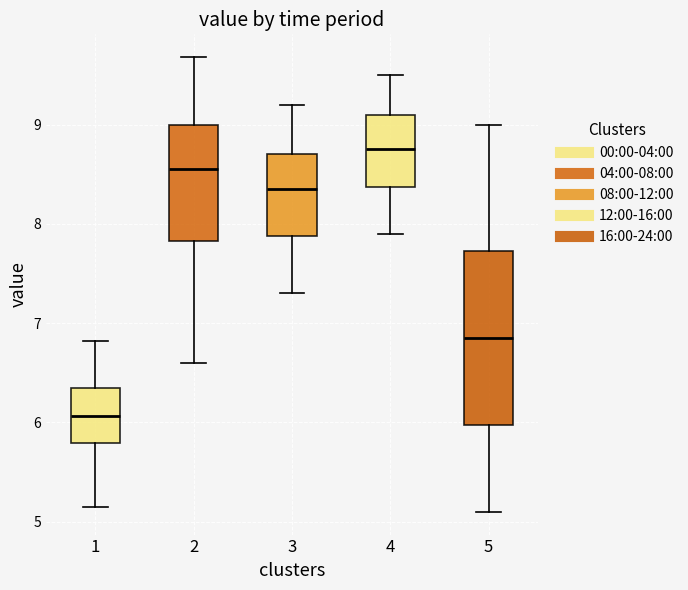

Reading left to right, transcribe this box plot: for each box, give where its median line is, the range the box spans, and where its two whiskers end, as read against the y-axis. The values are not printed on the chart, so give them approximately, as read against the axis.

1: median 6.1, box 5.8 to 6.3, whiskers 5.2 to 6.8
2: median 8.6, box 7.8 to 9.0, whiskers 6.6 to 9.7
3: median 8.4, box 7.9 to 8.7, whiskers 7.3 to 9.2
4: median 8.8, box 8.4 to 9.1, whiskers 7.9 to 9.5
5: median 6.9, box 6.0 to 7.7, whiskers 5.1 to 9.0